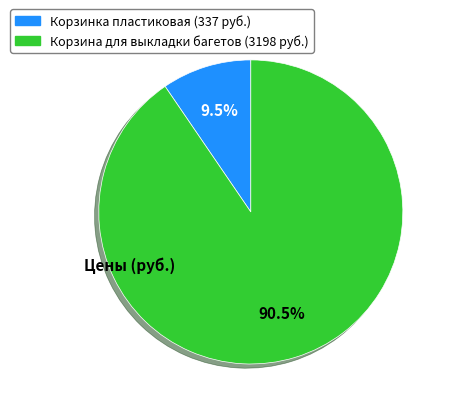

Is there a majority slice in this chart?

Yes